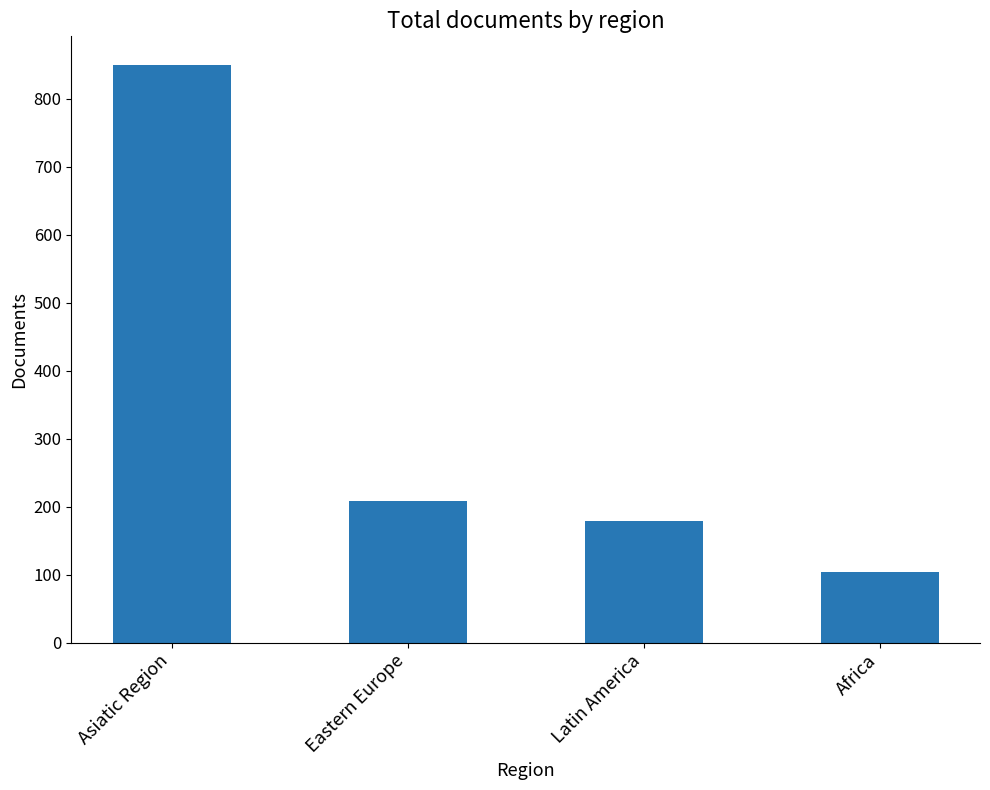

The chart shows a value of 208 at Eastern Europe. True or false?

True